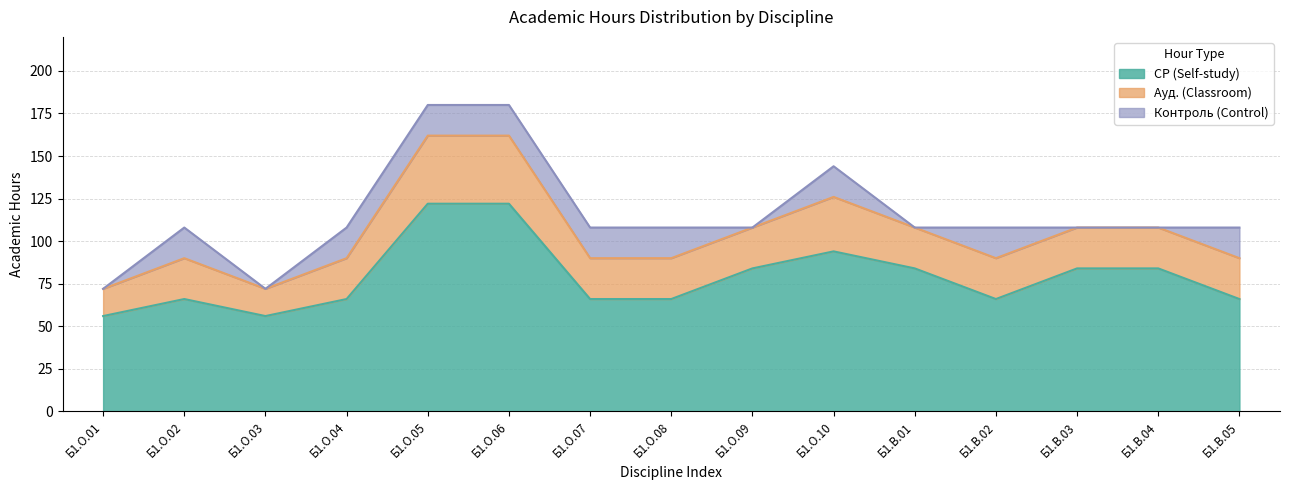

What position from the left is Б1.О.04?

4